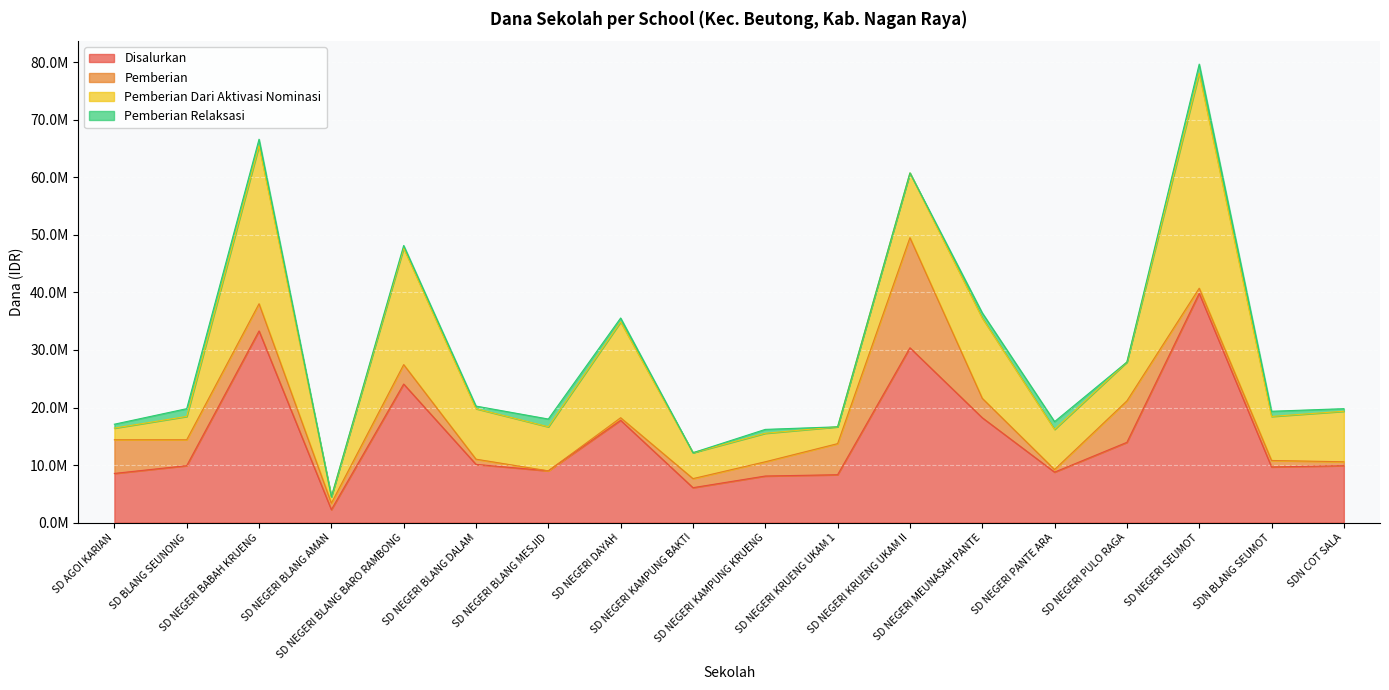

Is the value of Pemberian at SD NEGERI DAYAH greater than the value of Disalurkan at SDN BLANG SEUMOT?

No